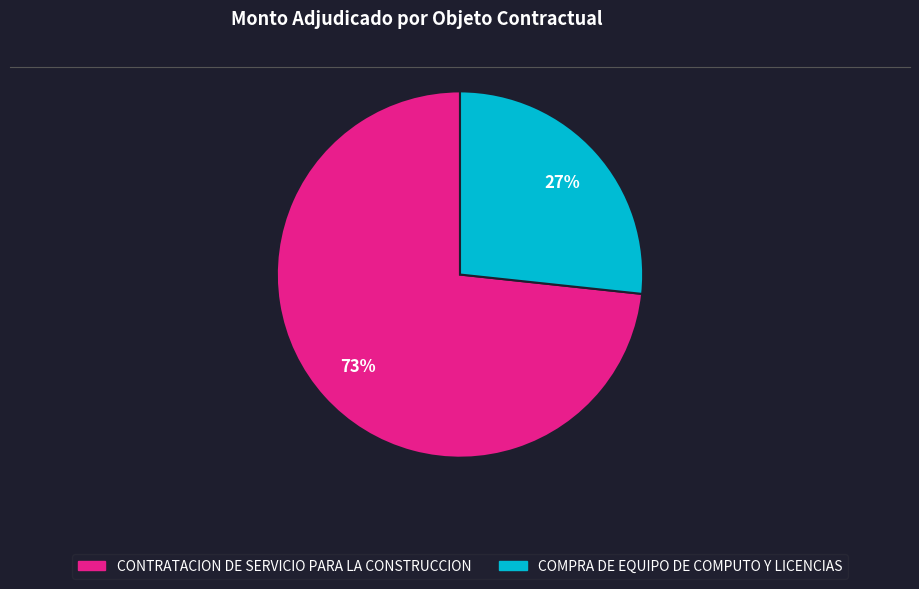

How many segments does this pie chart have?

2